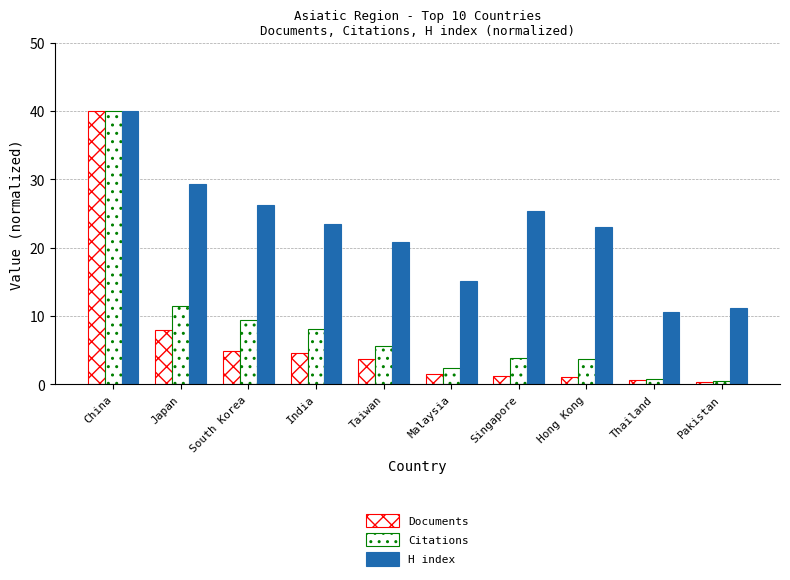

Are the bars grouped side by side (vs. stacked)?

Yes